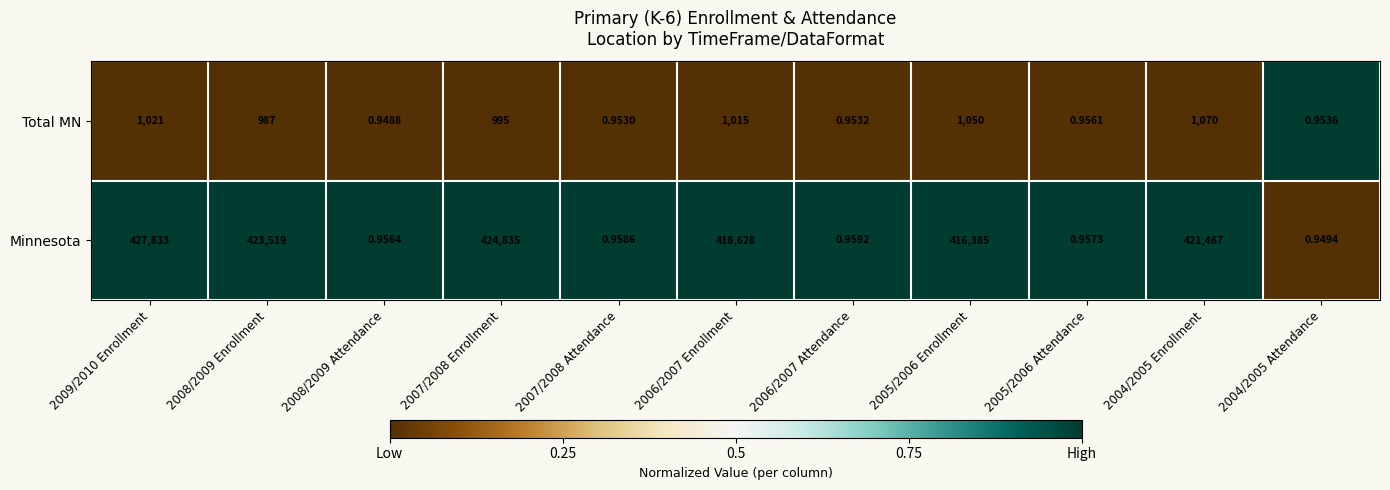

Rank the series by their maximum value, from highest to lowest.

Minnesota, Total MN